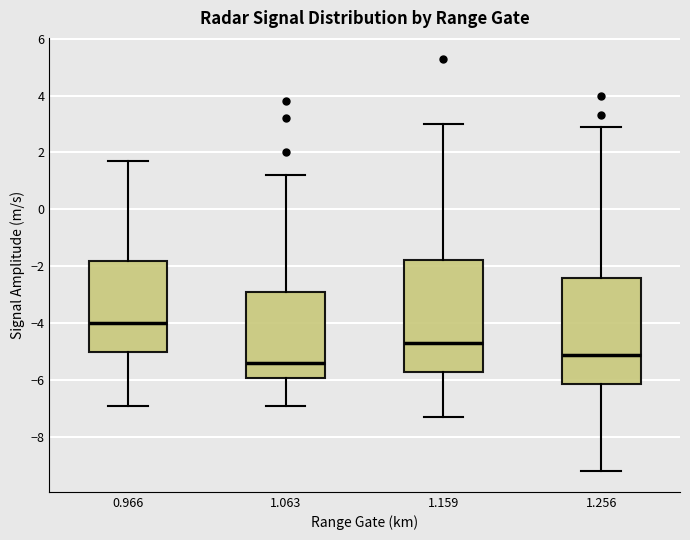

Reading left to right, transcribe this box plot: for each box, give where its median line is, the range the box spans, and where its two whiskers end, as read against the y-axis. The values are not printed on the chart, so give them approximately, as read against the axis.

0.966: median -4.0, box -5.0 to -1.8, whiskers -6.8 to 1.8
1.063: median -5.4, box -6.0 to -2.8, whiskers -6.8 to 1.2
1.159: median -4.6, box -5.6 to -1.8, whiskers -7.2 to 3.0
1.256: median -5.0, box -6.2 to -2.4, whiskers -9.2 to 3.0